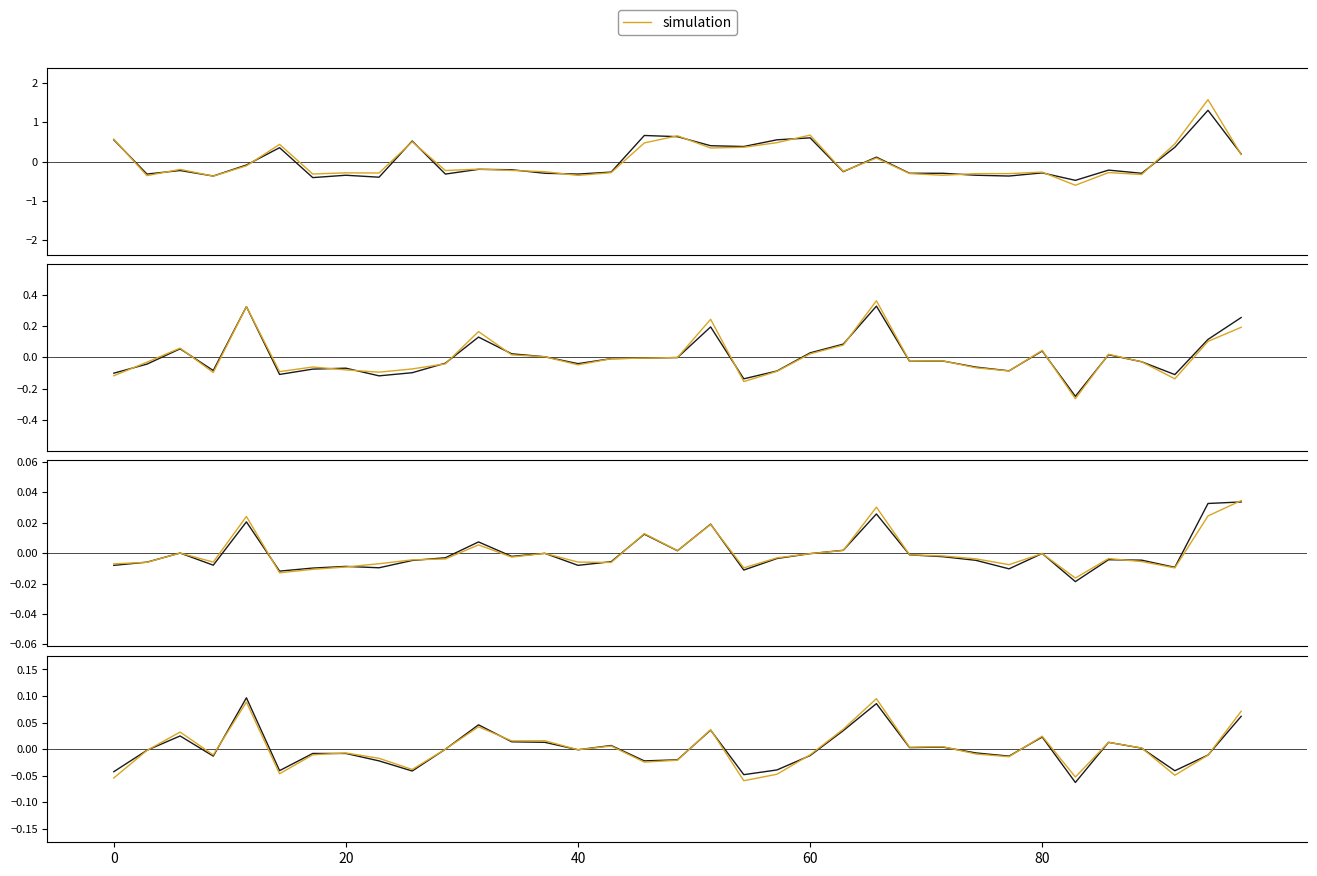

Is it true that the value at 30 is 0.0?

True